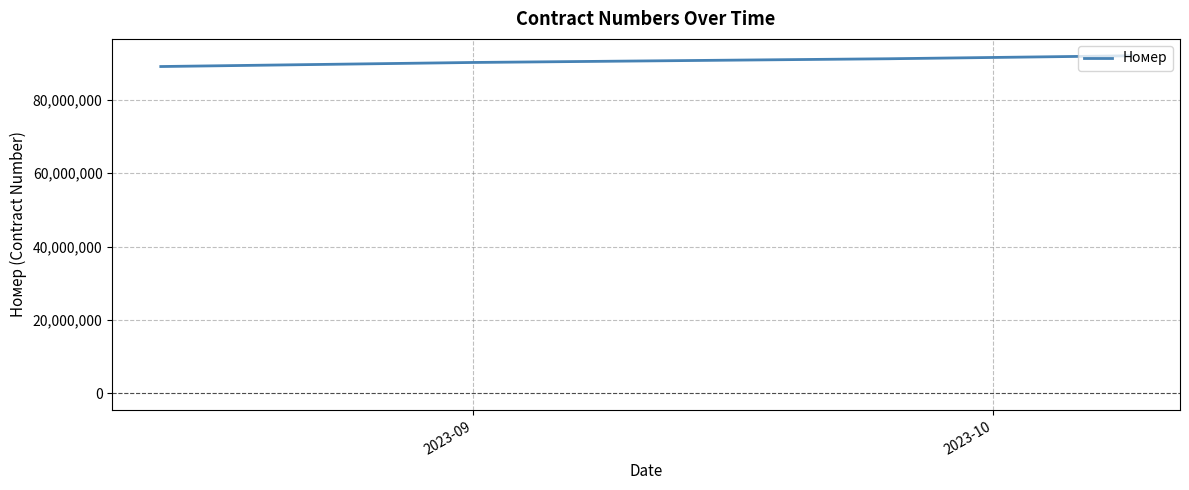

Reading left to right, transcribe all the data shown in this chart.

89134891	89629716	90242802	91257642	92073850